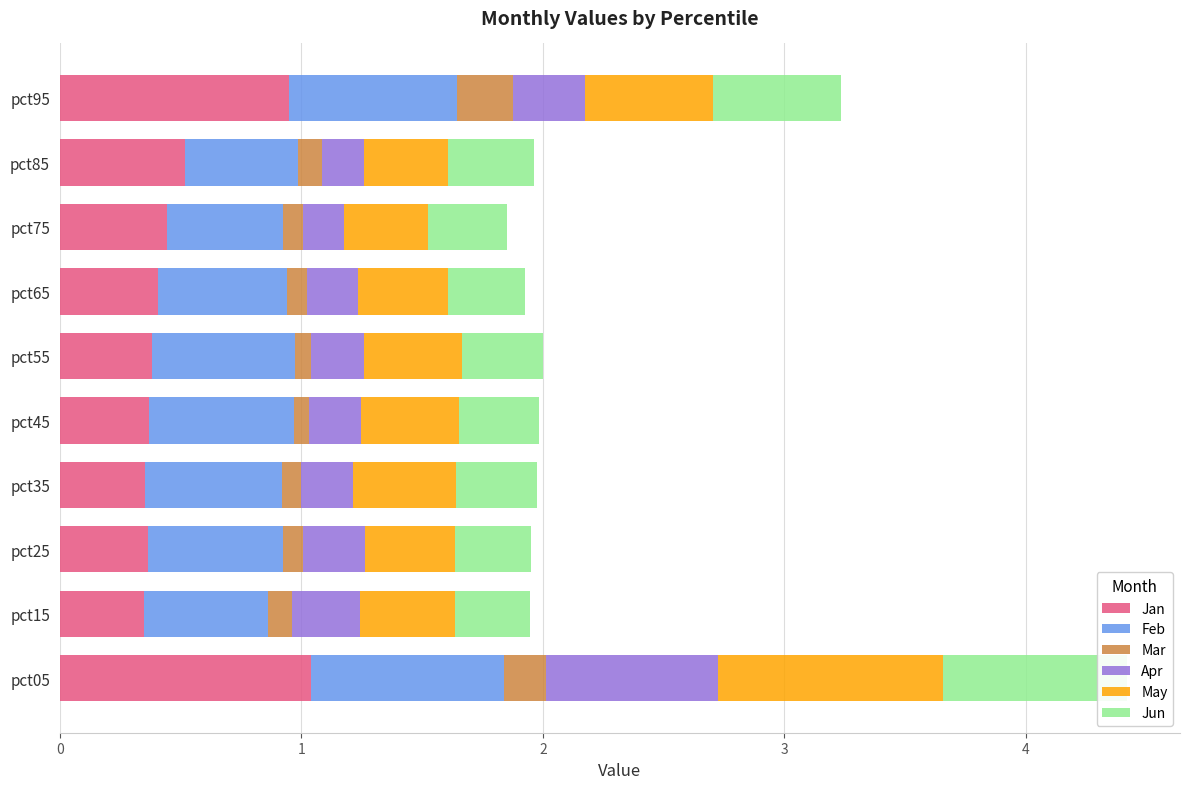

Between pct95 and pct55, which is larger?

pct95